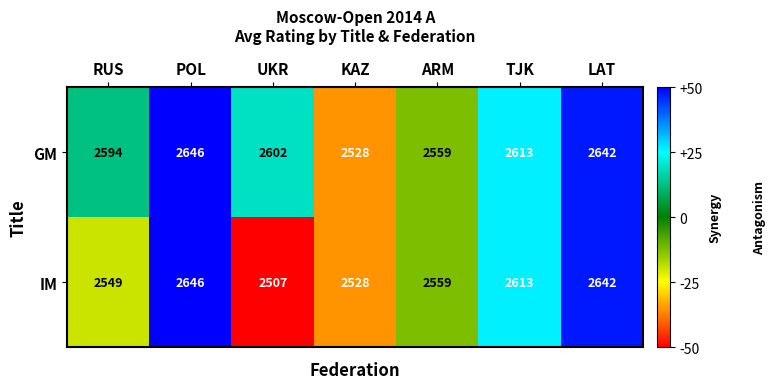

Rank the series at RUS from highest to lowest value.

GM, IM